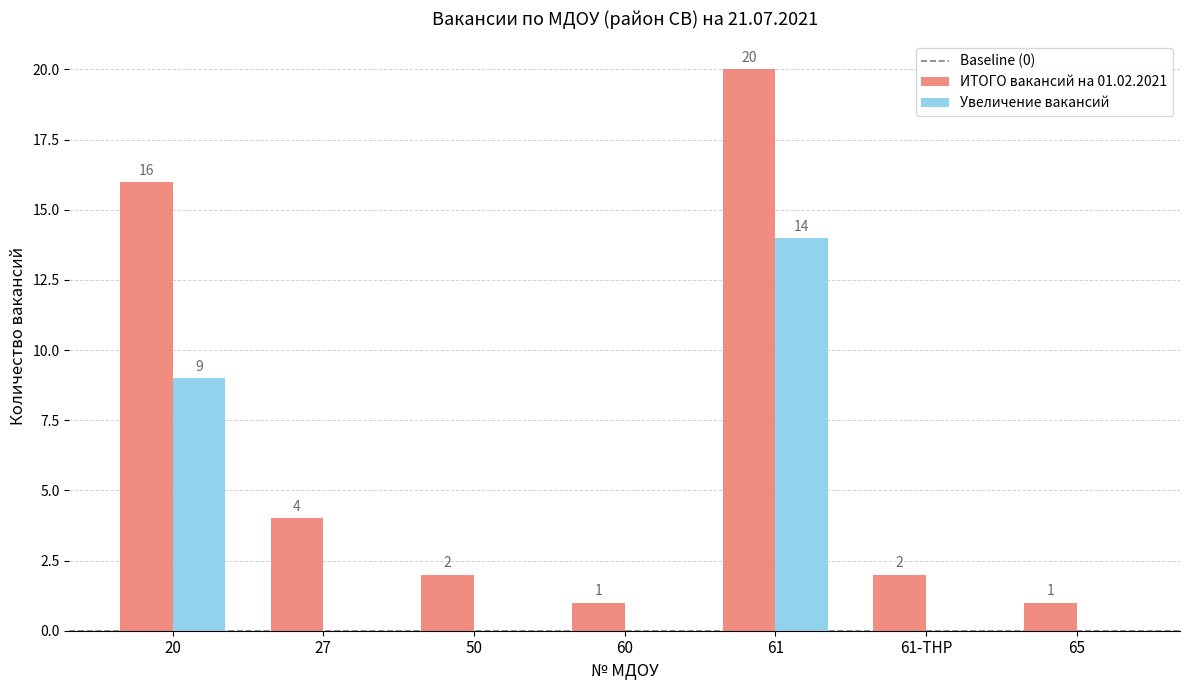

What is the total value across all series at 20?

25